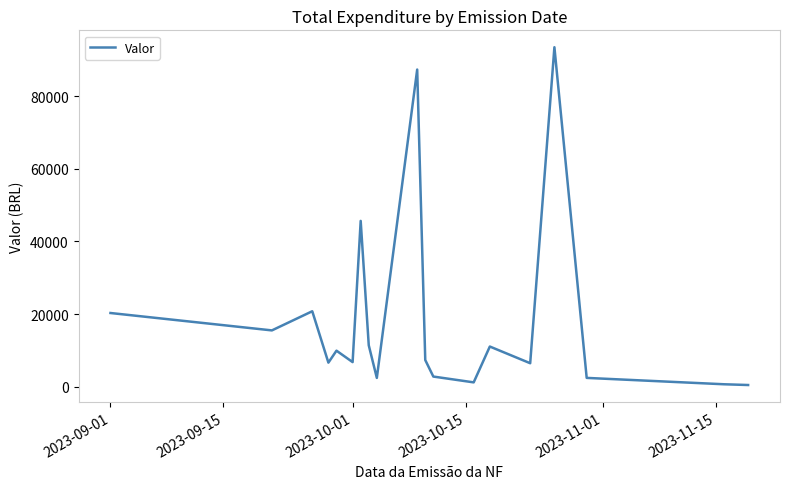

What is the greatest value displayed?

93452.4